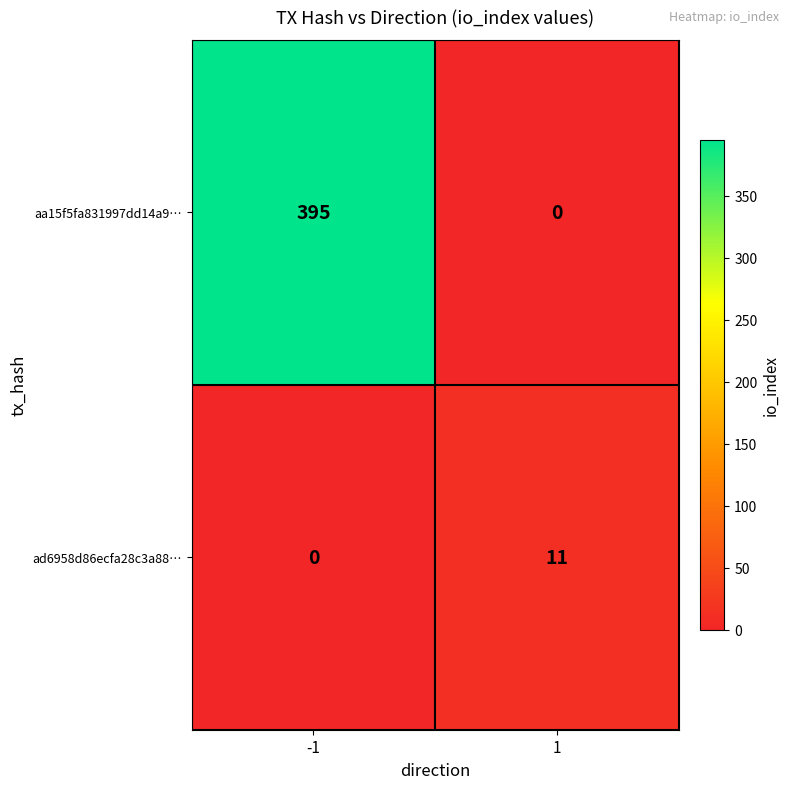

What is the highest value of the ad6958d86ecfa28c3a88… series?

11